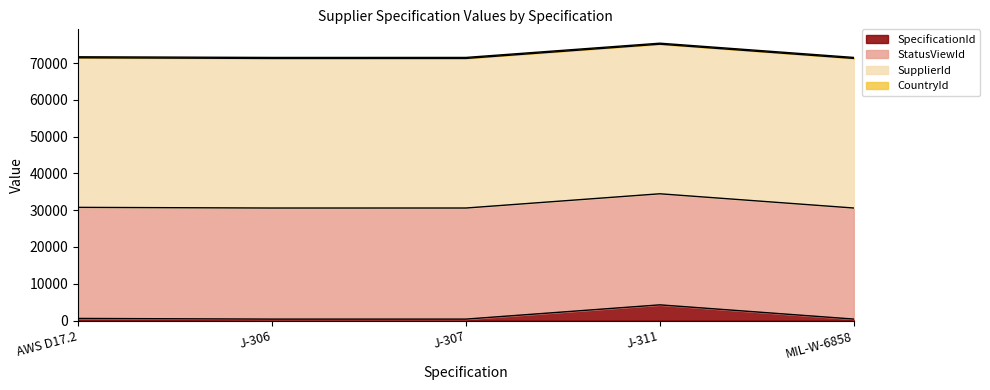

How many data points in StatusViewId are less than 30196?

2